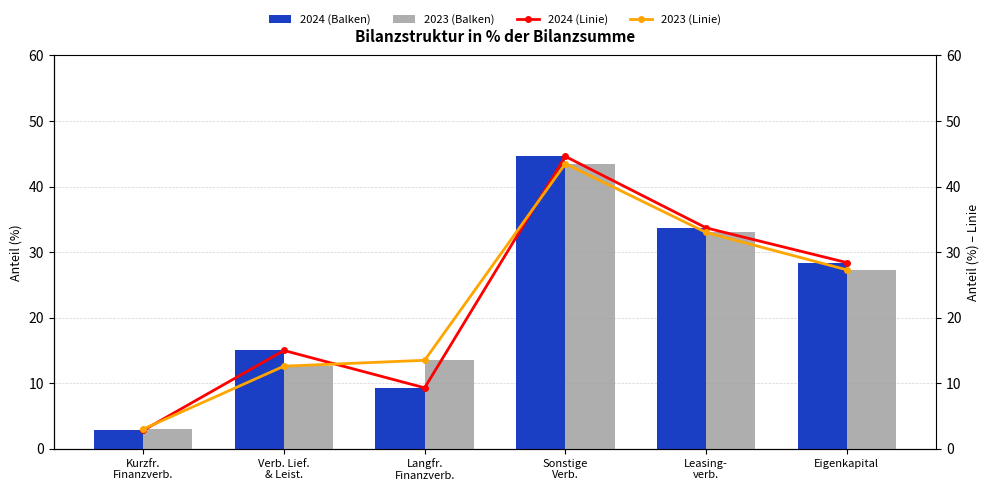

What is the sum of all 2023 (Linie) values?

132.9